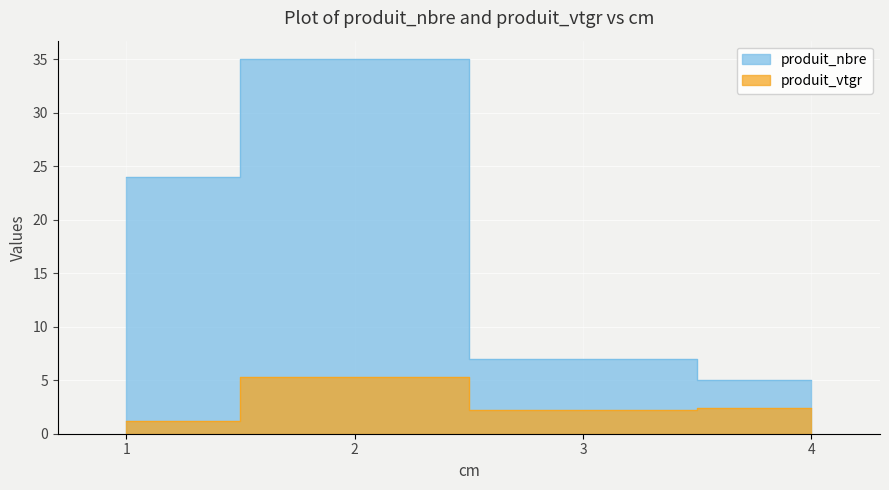

How many lines are shown in the chart?

2